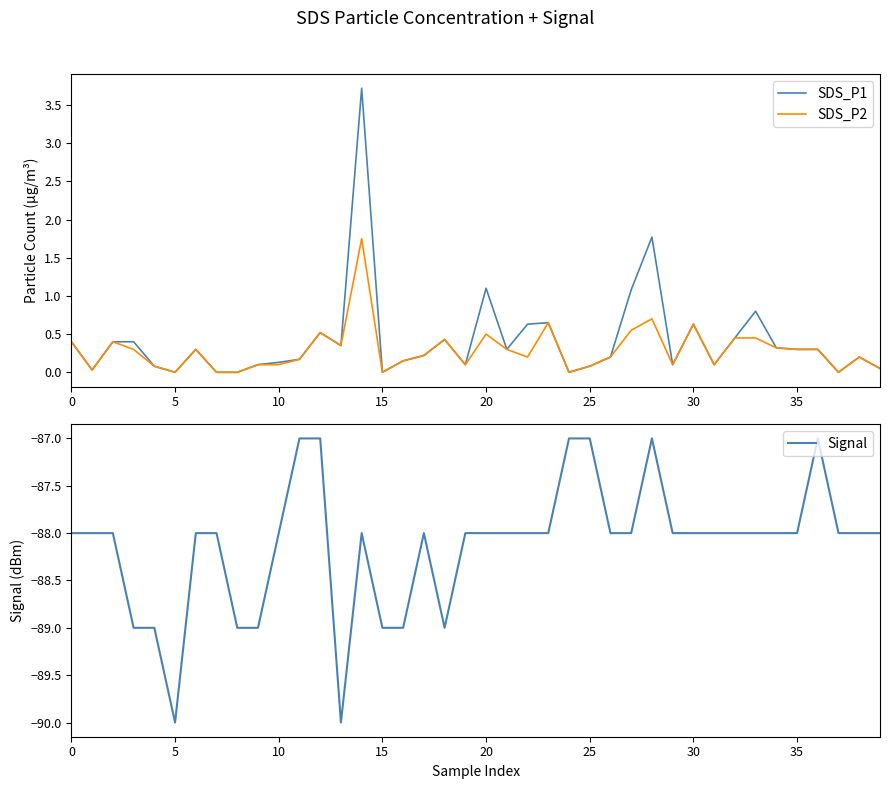

True or false: SDS_P1 has a value of 0.0 at 5.

True